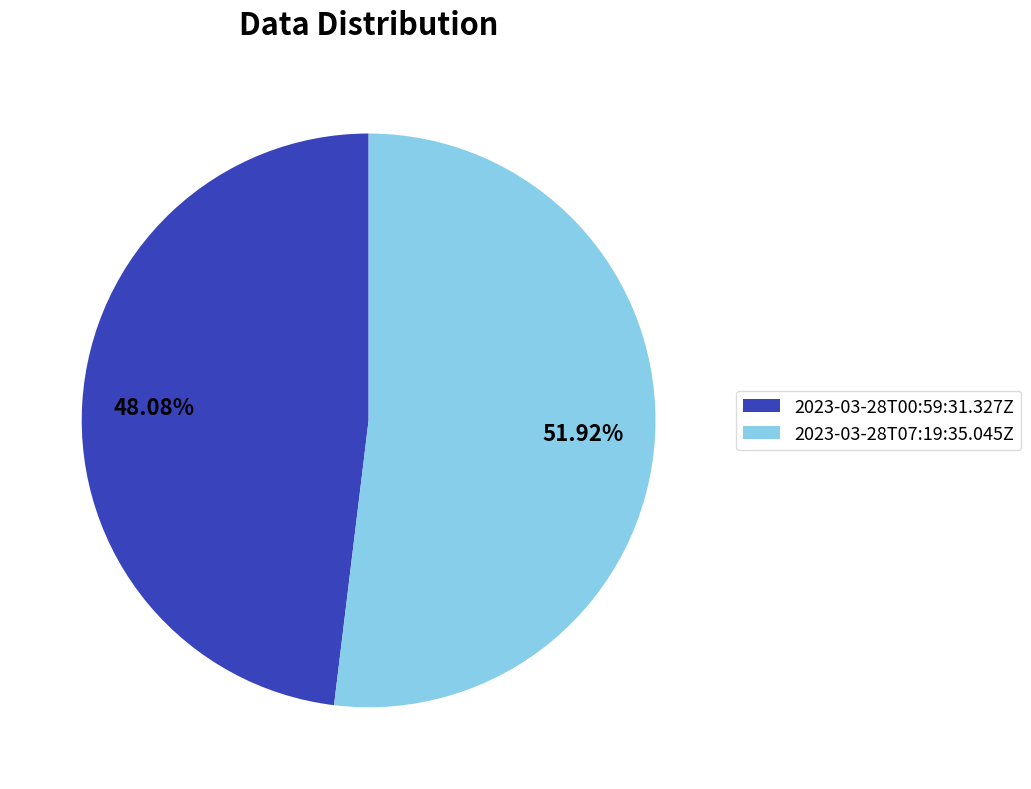

Which slice represents more than half of the pie?

2023-03-28T07:19:35.045Z